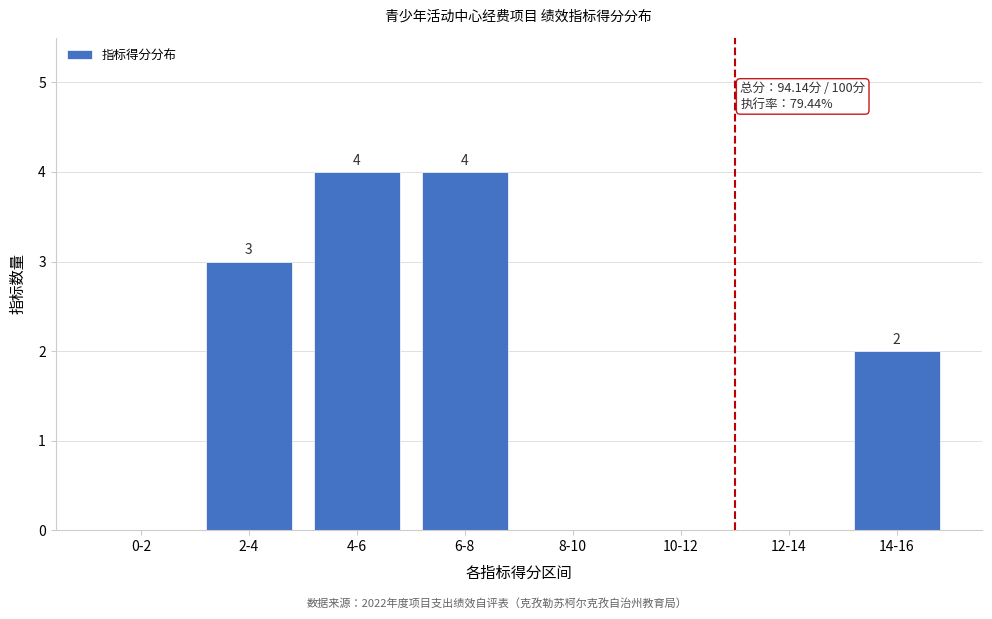

Reading left to right, transcribe all the data shown in this chart.

0-2=0	2-4=3	4-6=4	6-8=4	8-10=0	10-12=0	12-14=0	14-16=2